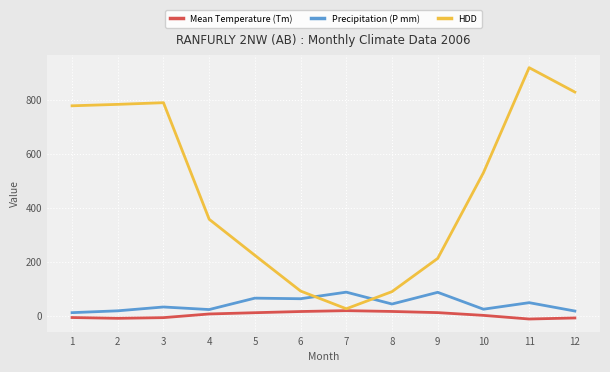

The HDD series shows 357.3 at 4. True or false?

True